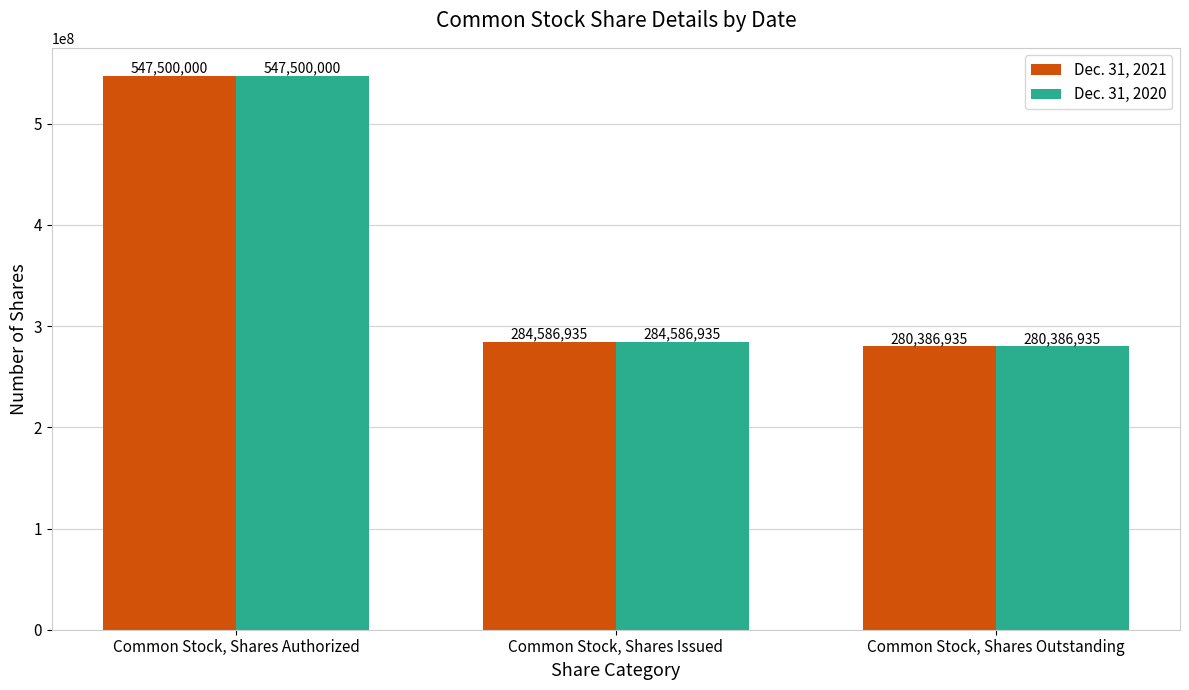

List the labels in order of Dec. 31, 2021 value, smallest first.

Common Stock, Shares Outstanding, Common Stock, Shares Issued, Common Stock, Shares Authorized